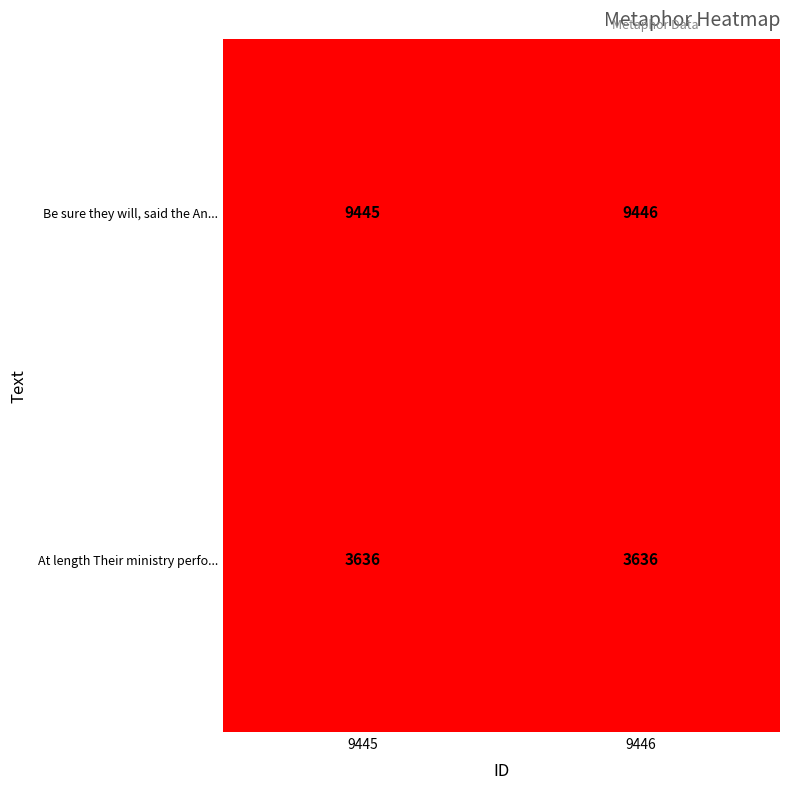

Reading left to right, transcribe all the data shown in this chart.

Be sure they will, said the An...: 9445	9446
At length Their ministry perfo...: 3636	3636